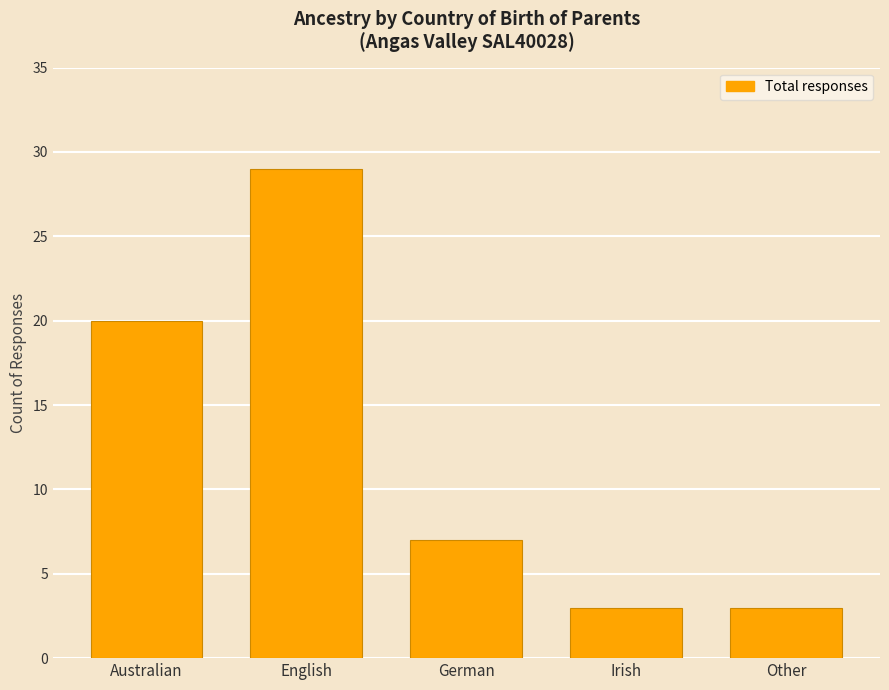

What is the greatest value displayed?

29